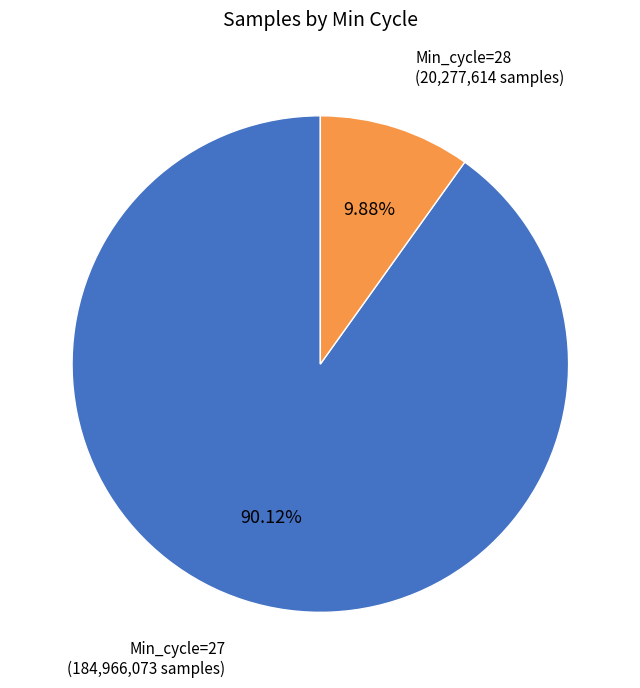

Rank the categories by value from highest to lowest.

Min_cycle=27, Min_cycle=28